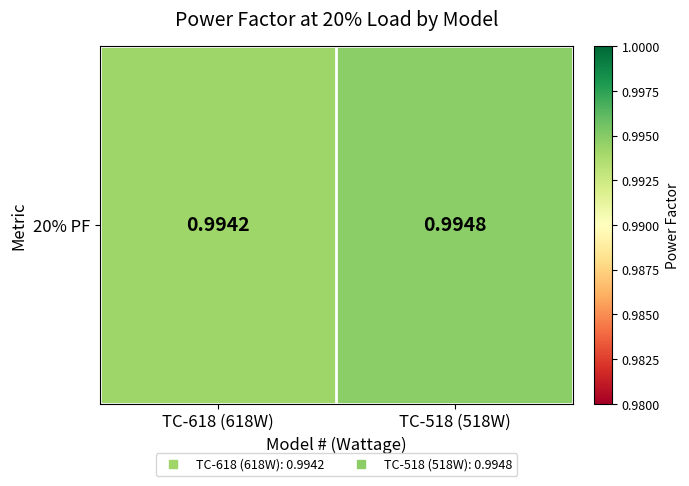

The chart shows a value of 1.0 at TC-618 (618W). True or false?

True